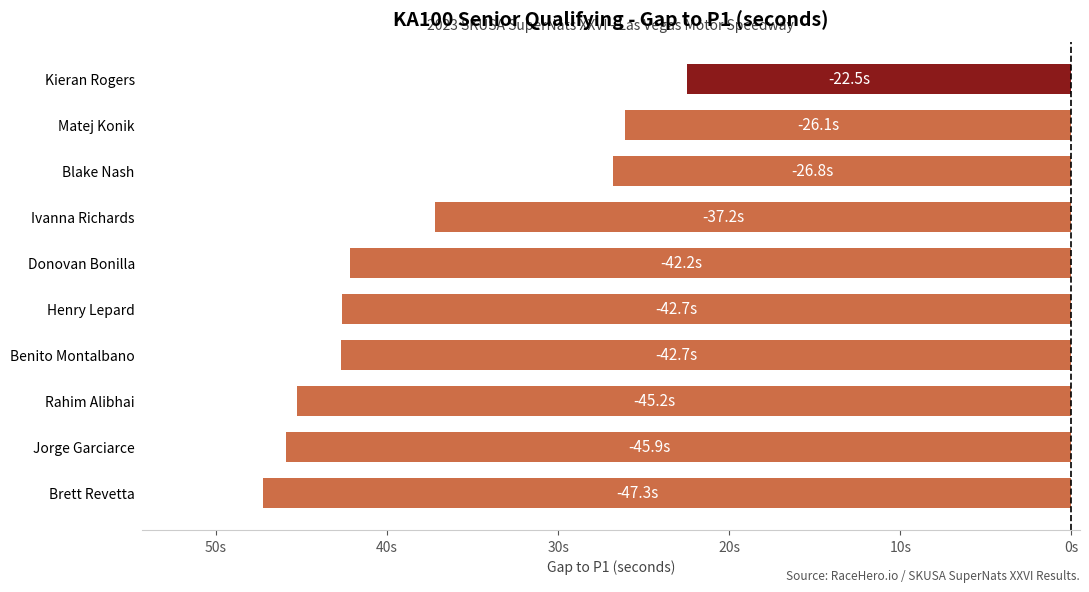

What is the minimum value shown in the chart?

-47.3